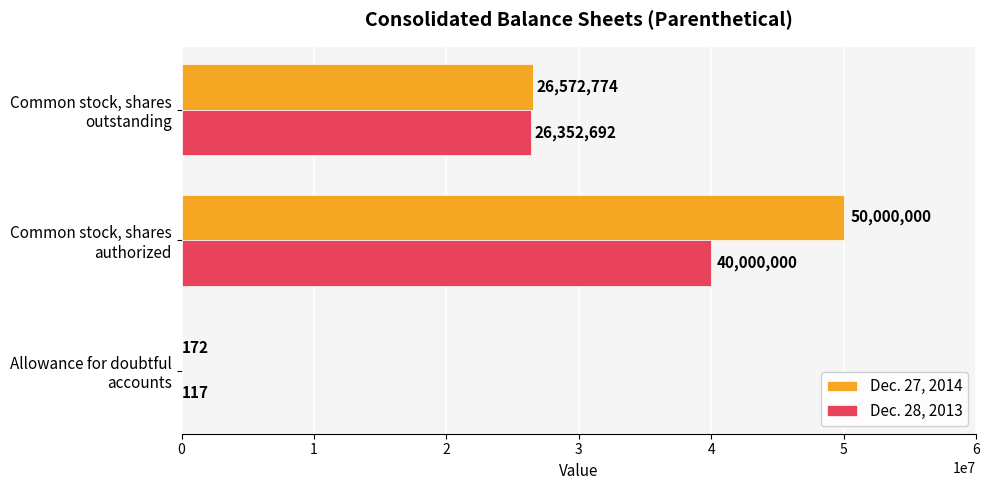

How many Dec. 28, 2013 values are between 117 and 40000000?

3